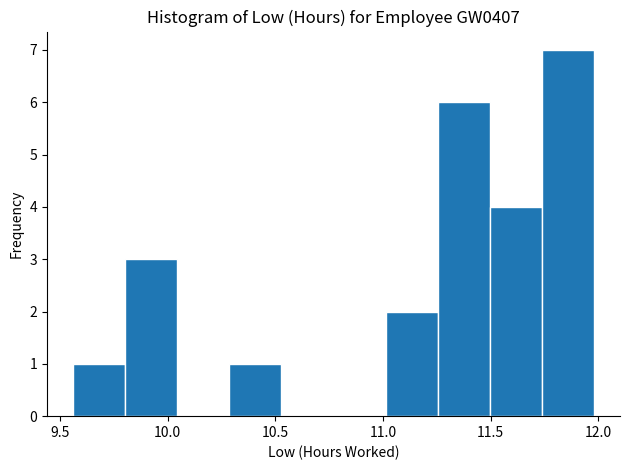

Reading left to right, list every bar in this chart as the range it spans on the x-axis followed by its height. Neither the bar edges nor the heights are printed on the chart, so give them approximately, as read against the axes.

9.55 to 9.80: 1
9.80 to 10.05: 3
10.05 to 10.30: 0
10.30 to 10.55: 1
10.55 to 10.75: 0
10.75 to 11.00: 0
11.00 to 11.25: 2
11.25 to 11.50: 6
11.50 to 11.75: 4
11.75 to 12.00: 7